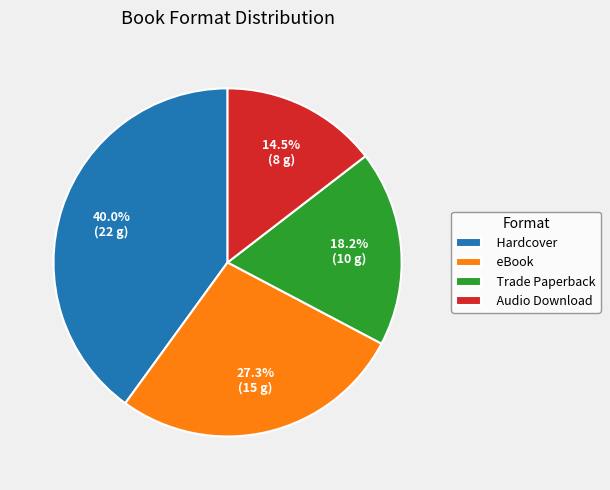

Which category has the smallest portion of the pie?

Audio Download